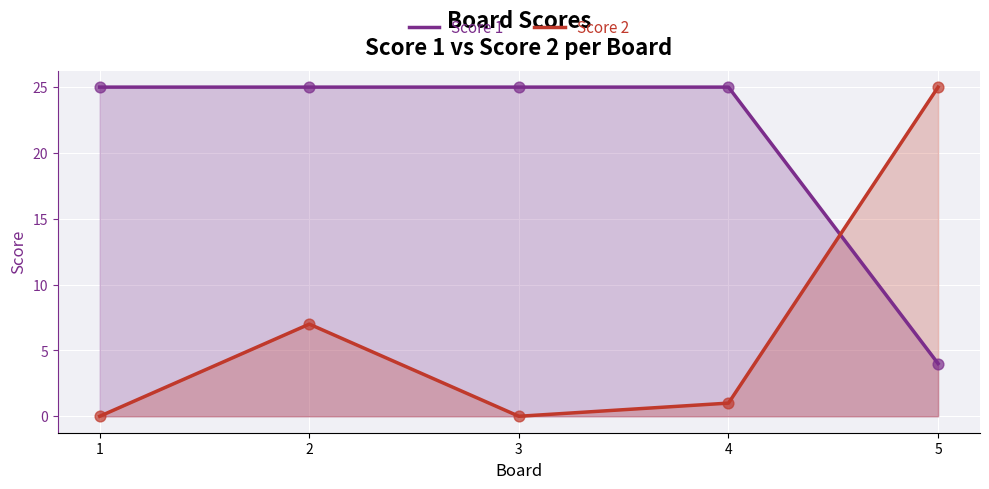

Which series reaches the minimum Y coordinate?

Score 2